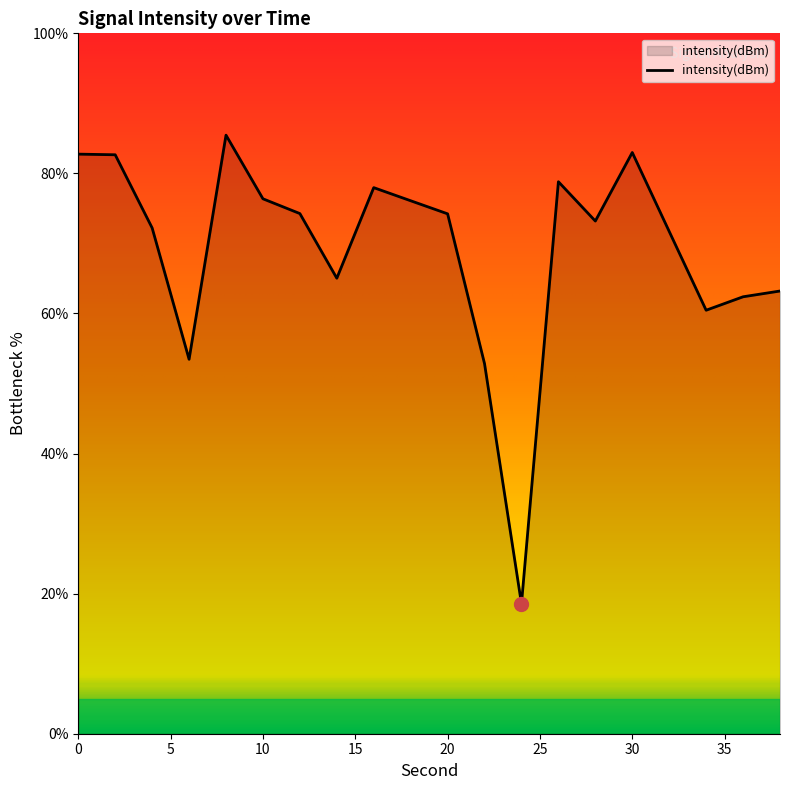

How many lines are shown in the chart?

1